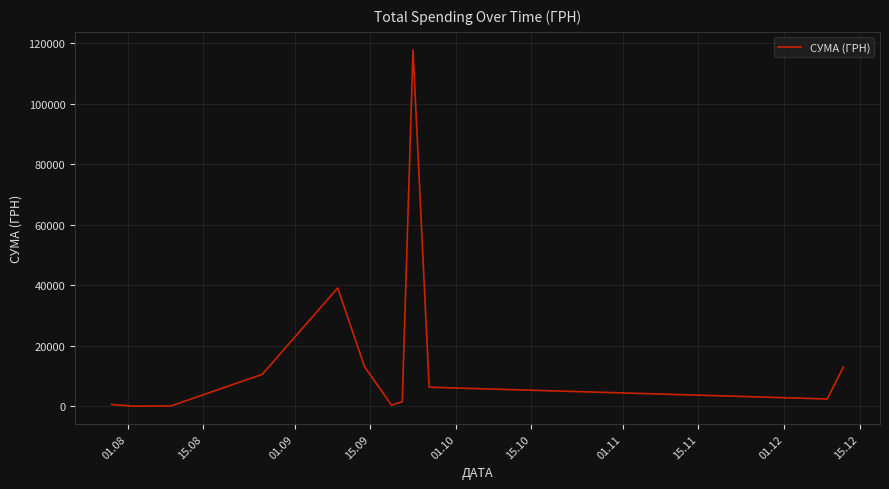

What is the difference between the maximum and minimum values?

117838.4